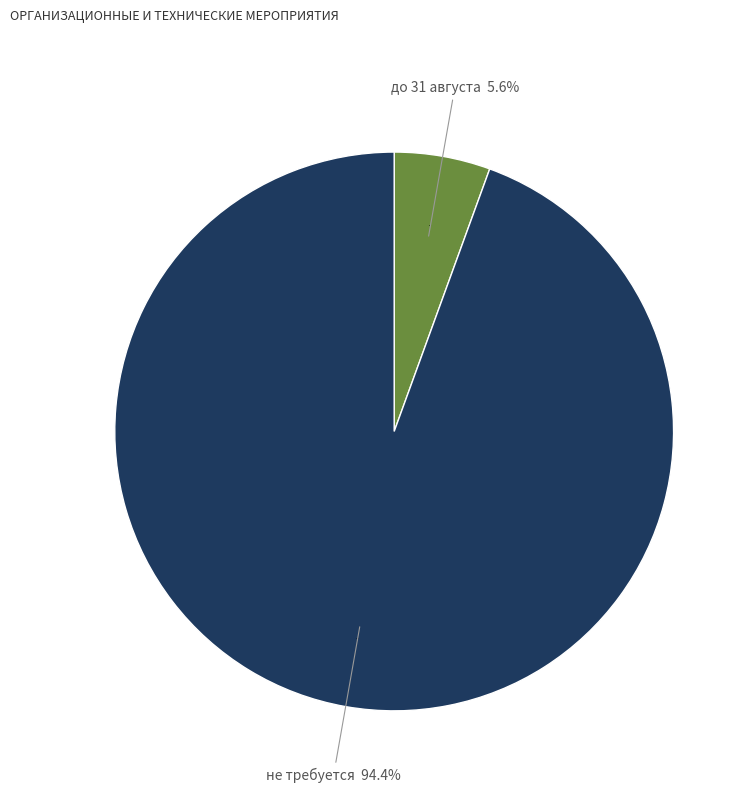

Which slice is the largest?

не требуется